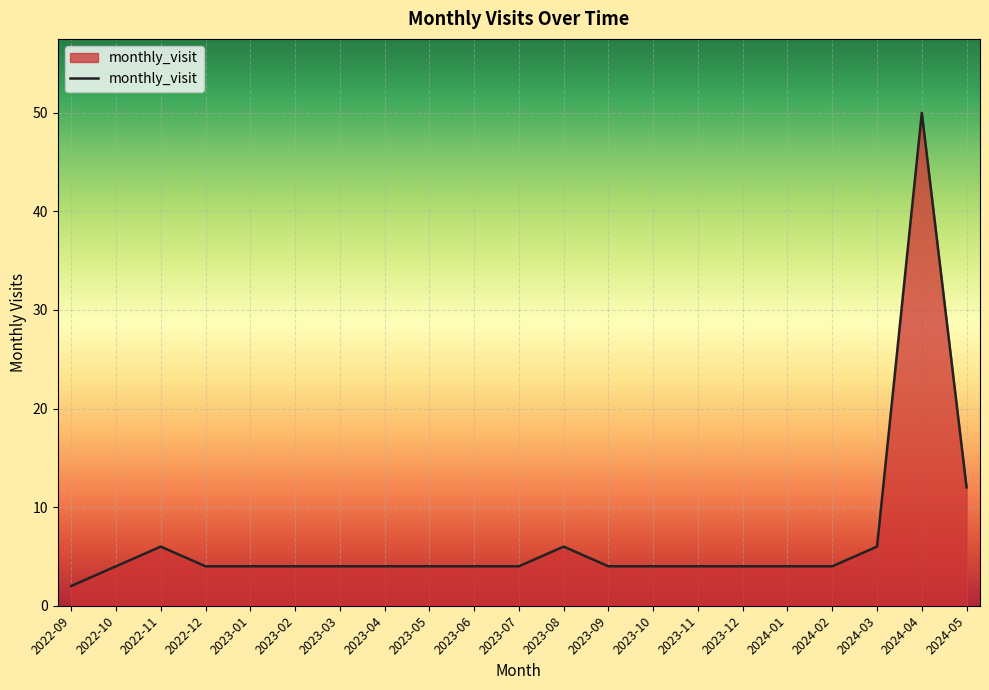

What position from the left is 2024-02?

18